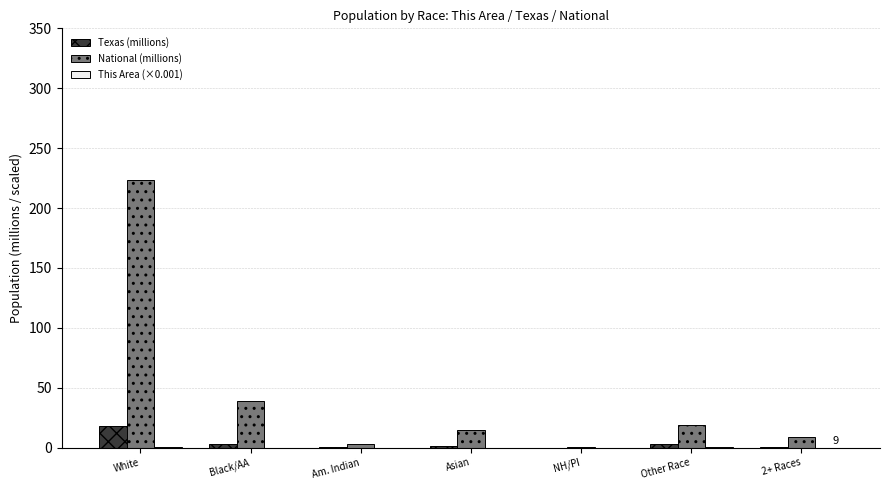

What is the sum of all Texas (millions) values?

25.1